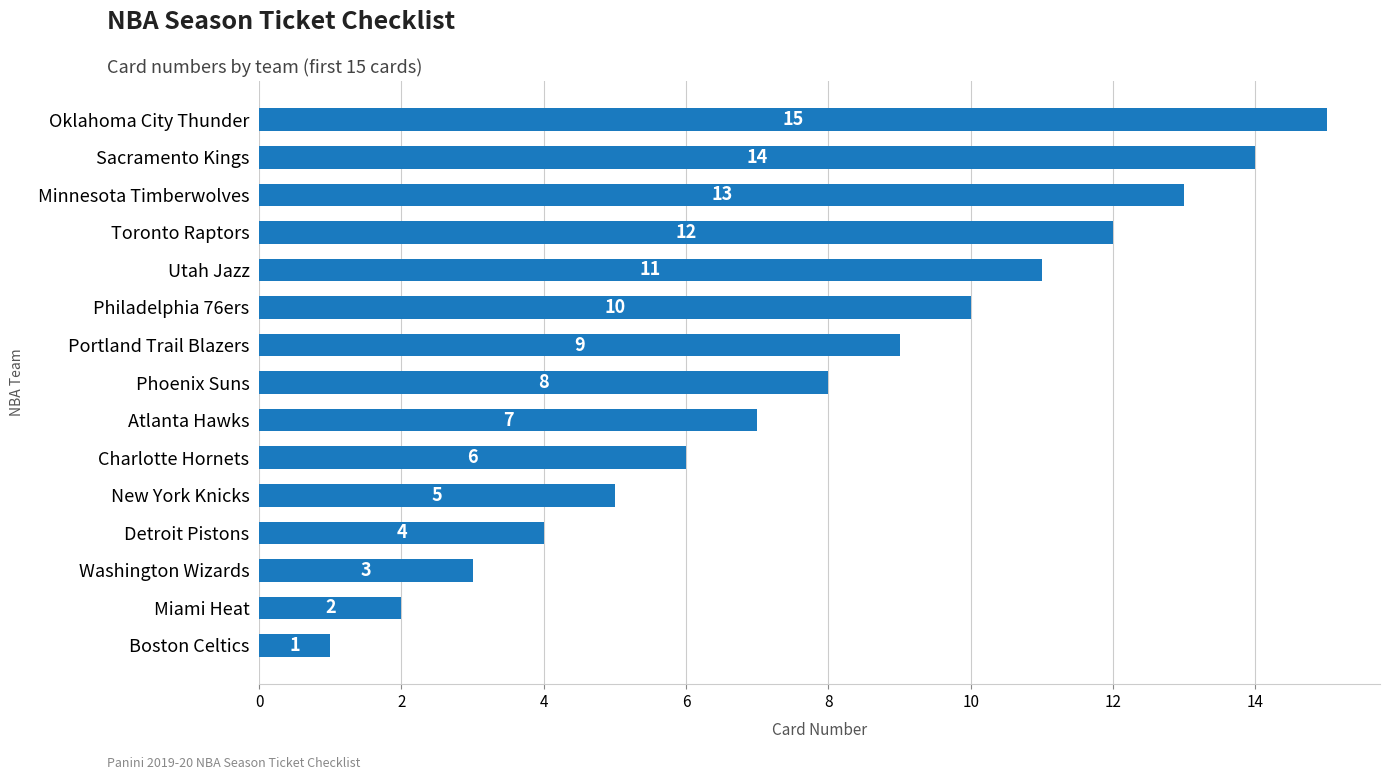

What is the sum of all values?

120